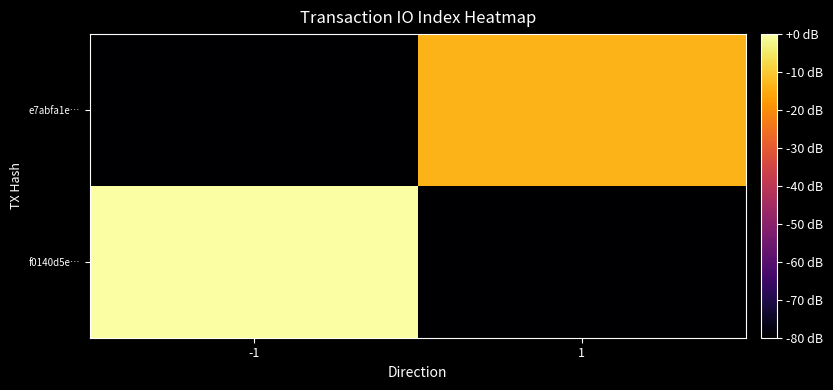

Reading right to left, what are all the values shown in this chart?

f0140d5e…: 1=-80.0	-1=0.0
e7abfa1e…: 1=-13.6	-1=-80.0